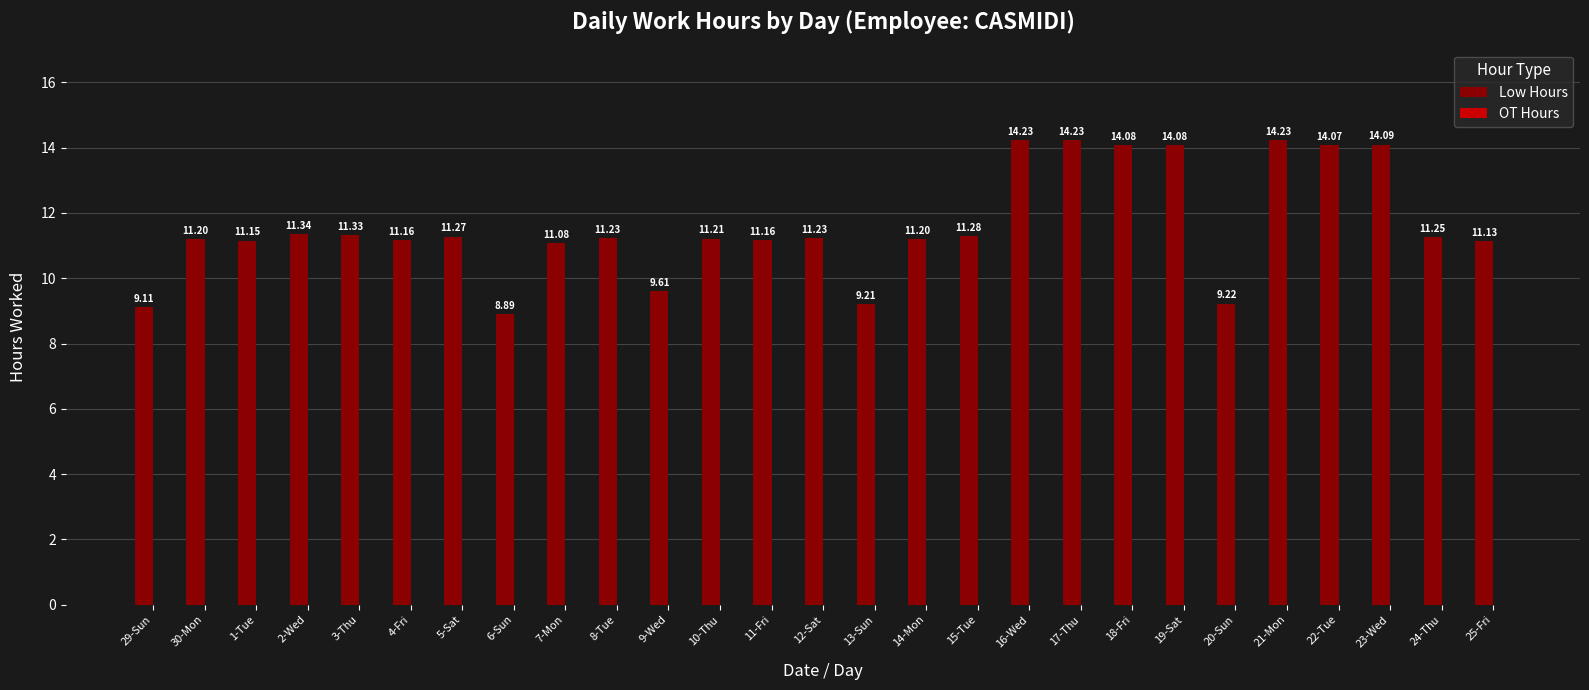

Are the bars horizontal?

No